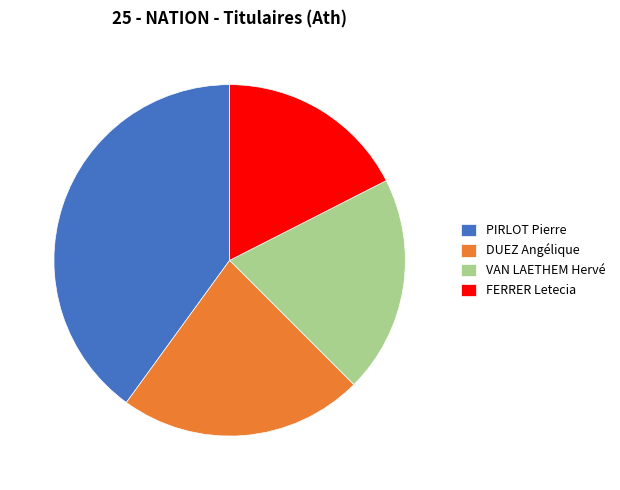

Is VAN LAETHEM Hervé the majority of the pie?

No